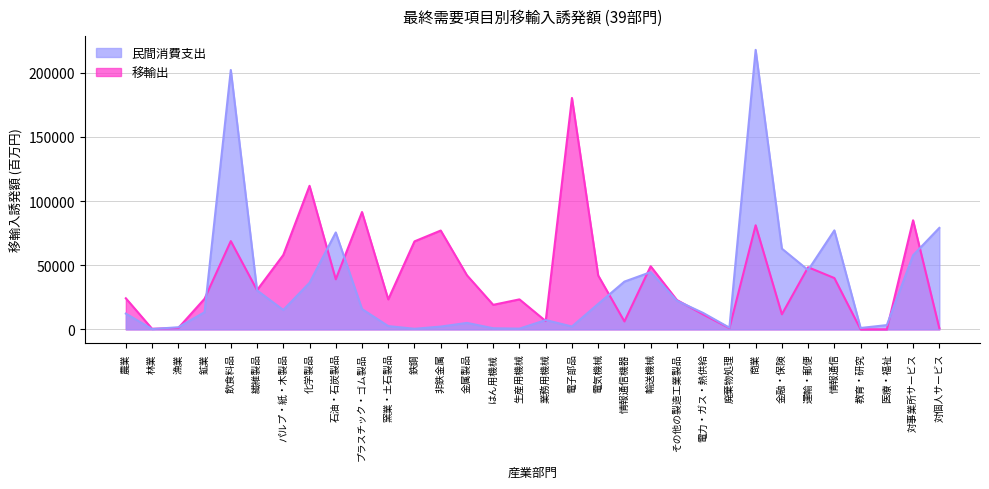

Count the number of data series in this chart.

2